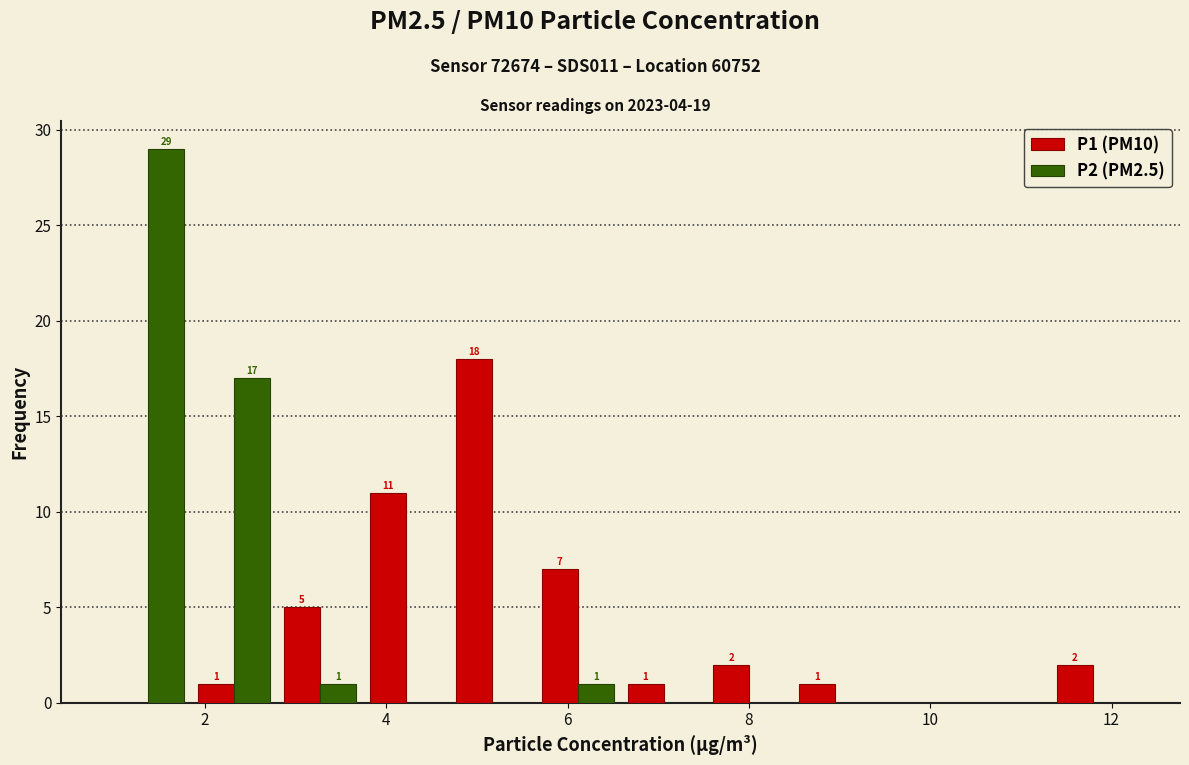

In the P2 (PM2.5) series, which range on the x-axis has the tallest bar?

1.0 to 1.8